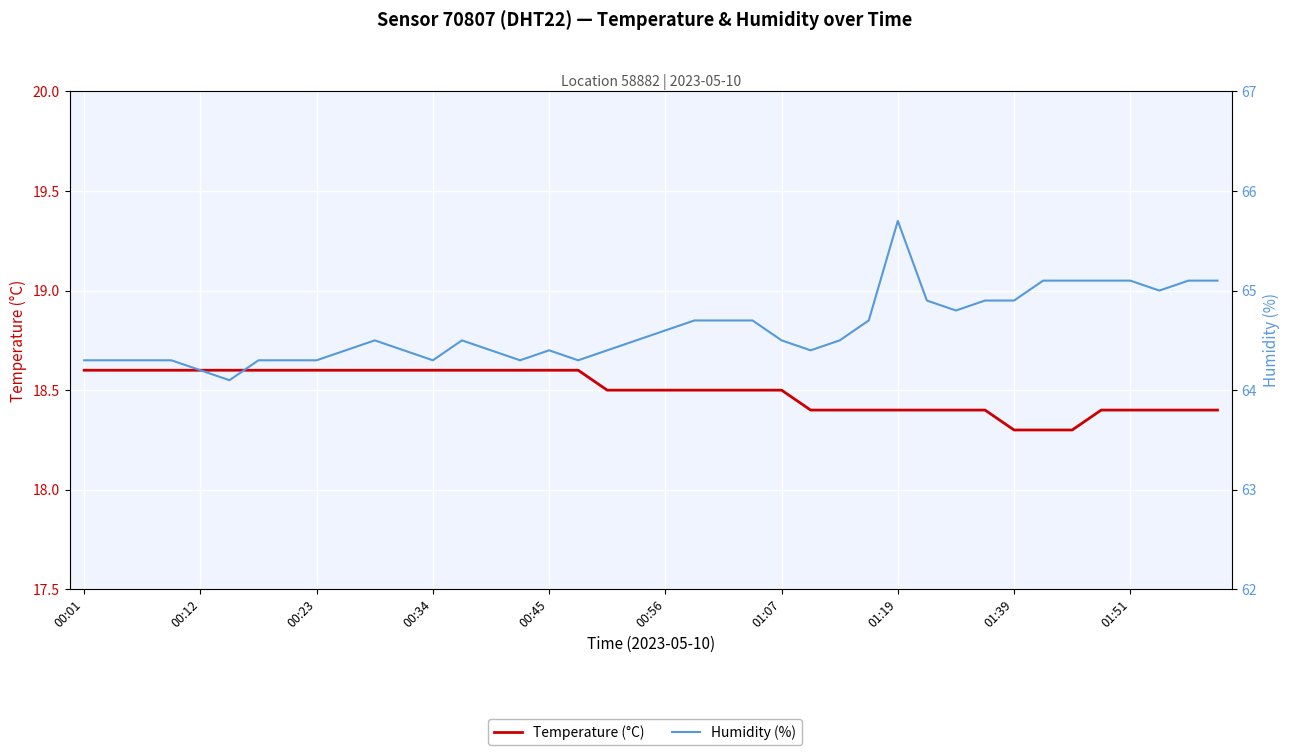

What is the difference between the maximum and minimum values in the Temperature (°C) series?

0.3